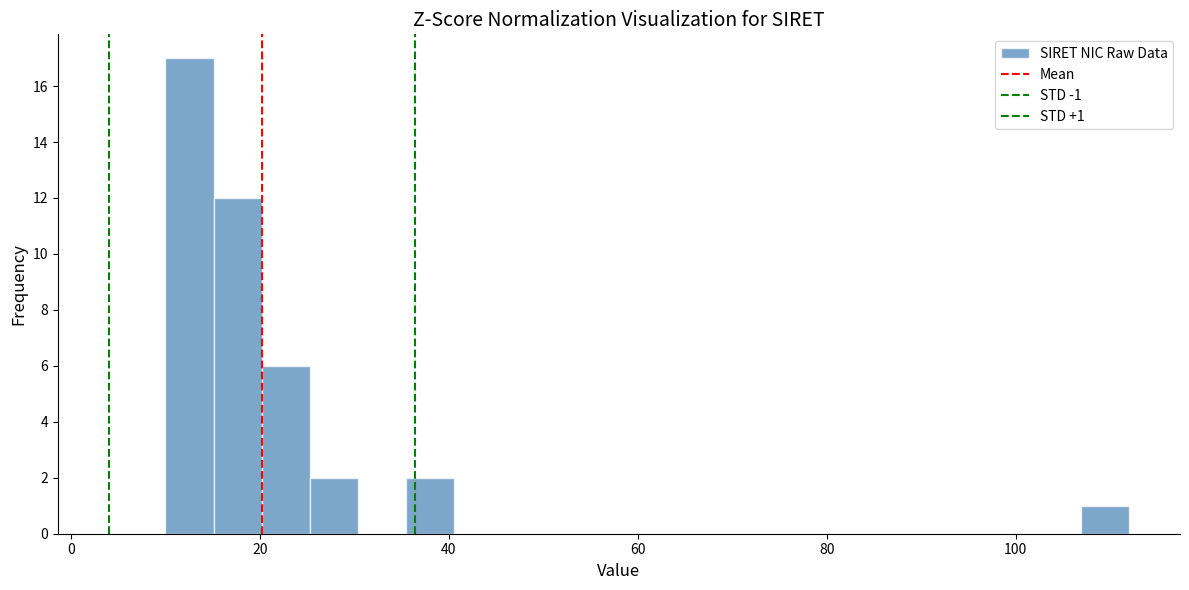

Around what value on the x-axis is the tallest bar? Give the approximate position of its centre, as read against the axis.

12